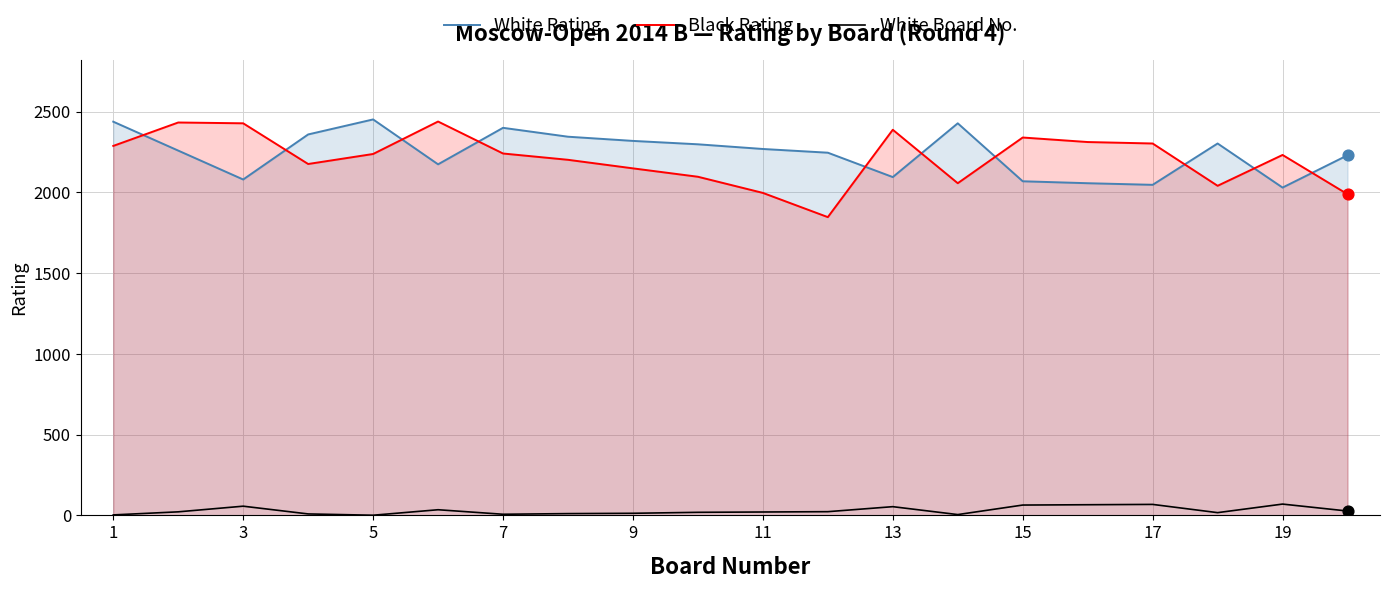

What are all the series names shown in the legend?

White Rating, Black Rating, White Board No.